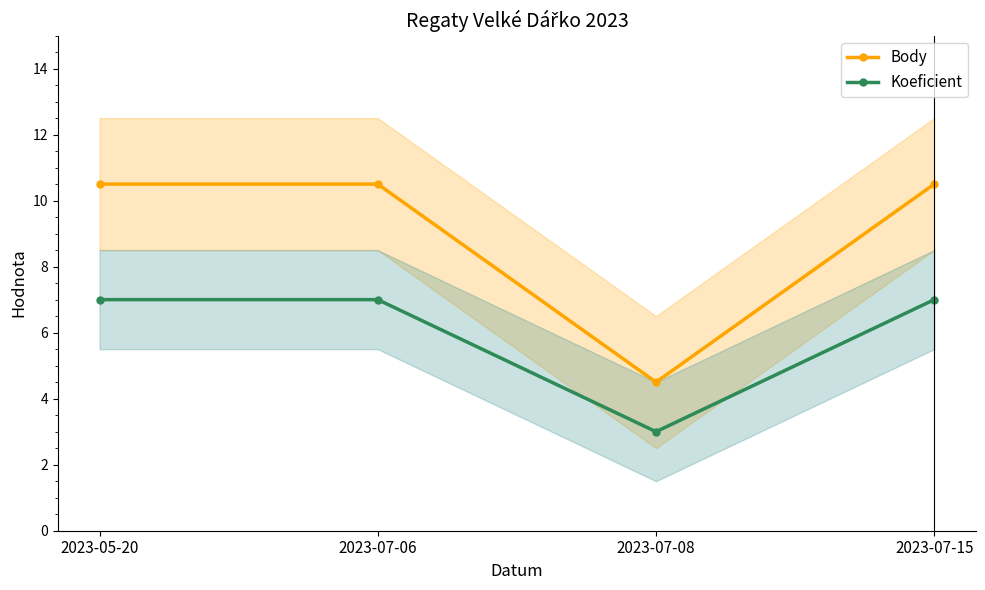

Reading left to right, transcribe all the data shown in this chart.

Body: 10.5	10.5	4.5	10.5
Koeficient: 7.0	7.0	3.0	7.0